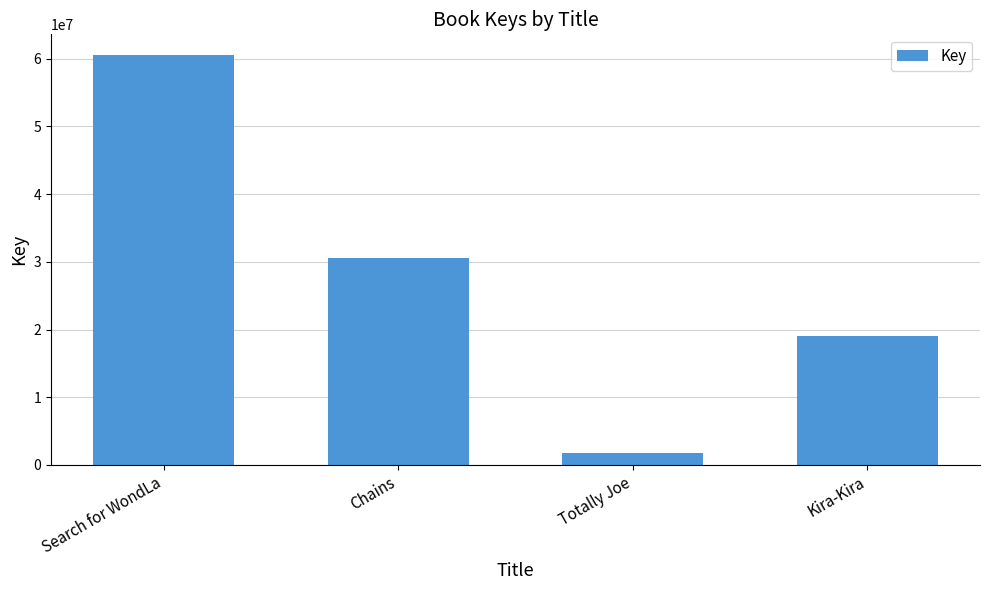

How many values are below 30585656?

2